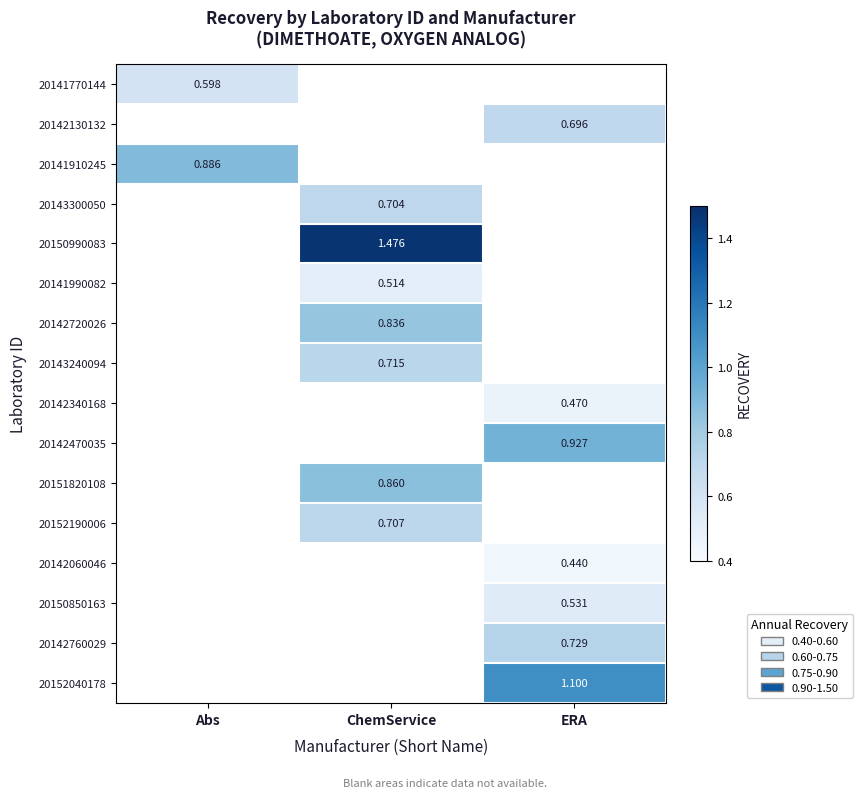

The 20142470035 series shows 0.6 at ERA. True or false?

False